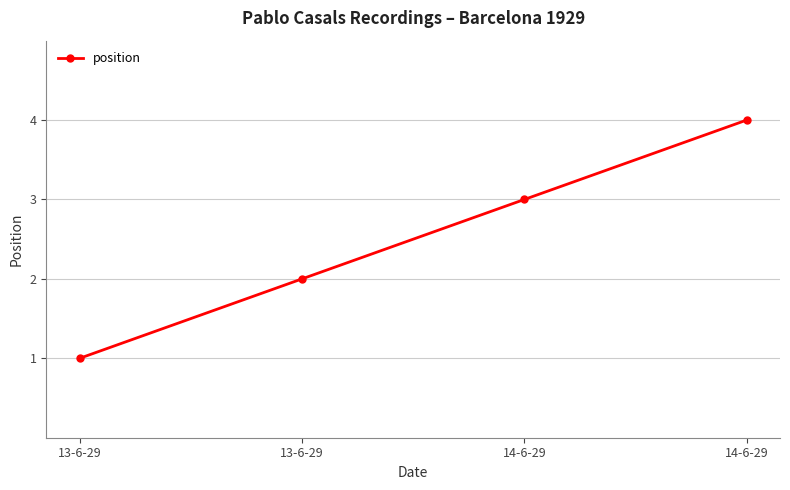

Is this an area chart (filled region under the line)?

No